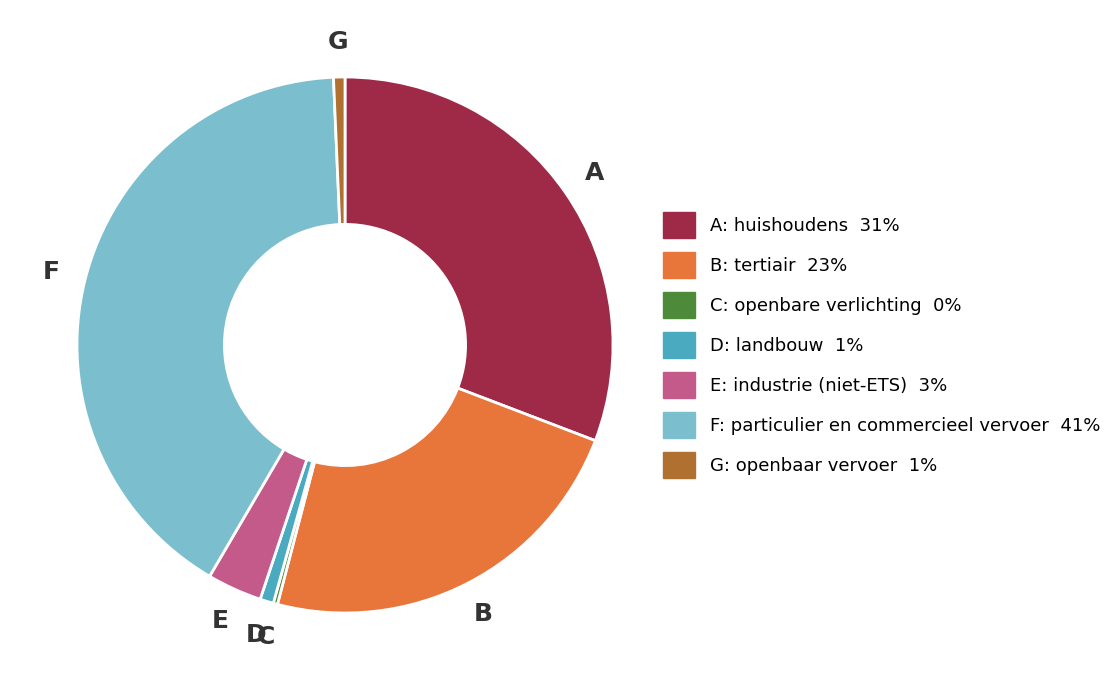

Is it true that B: tertiair 23% is 11% of the pie?

False